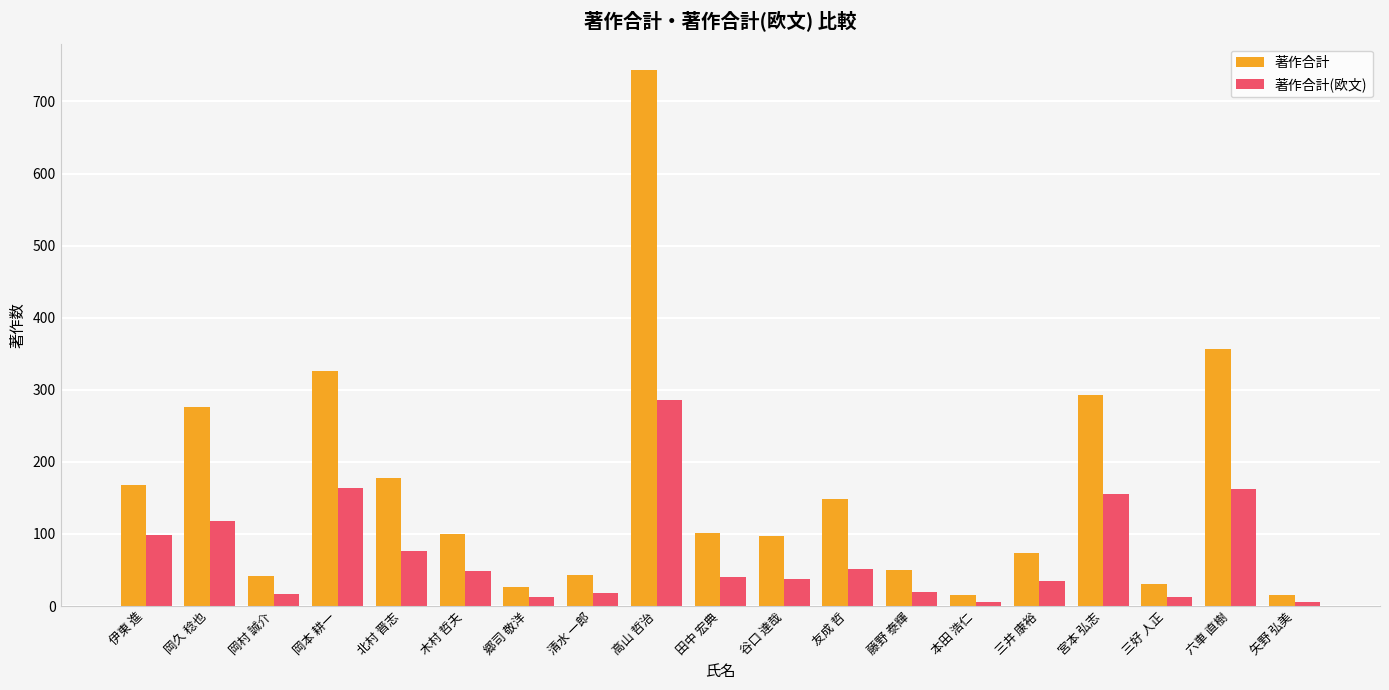

List the series in order of their peak value, highest first.

著作合計, 著作合計(欧文)